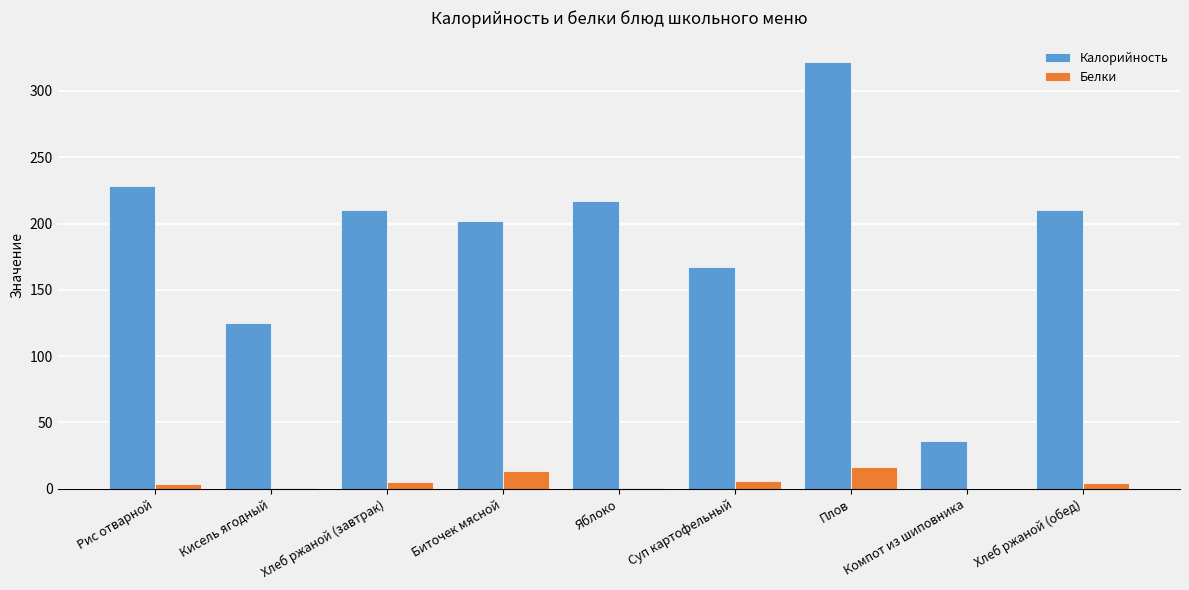

Where does the Калорийность series first go above 210?

Рис отварной